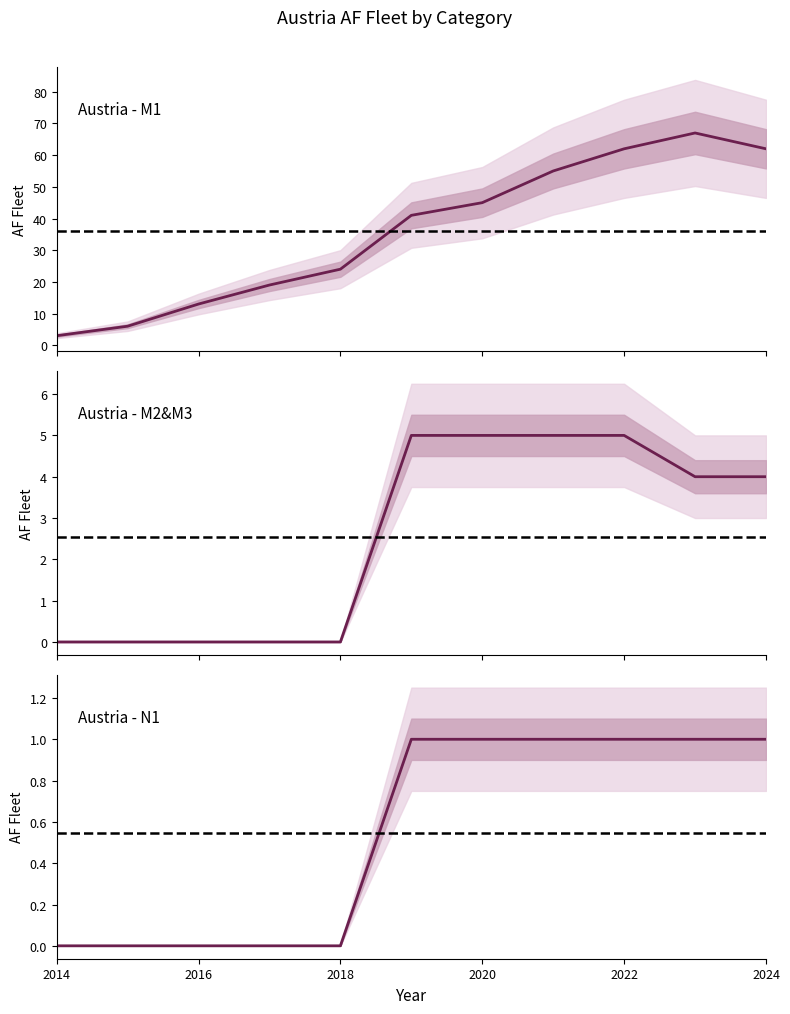

At how many categories does at least one series exceed 3?

10